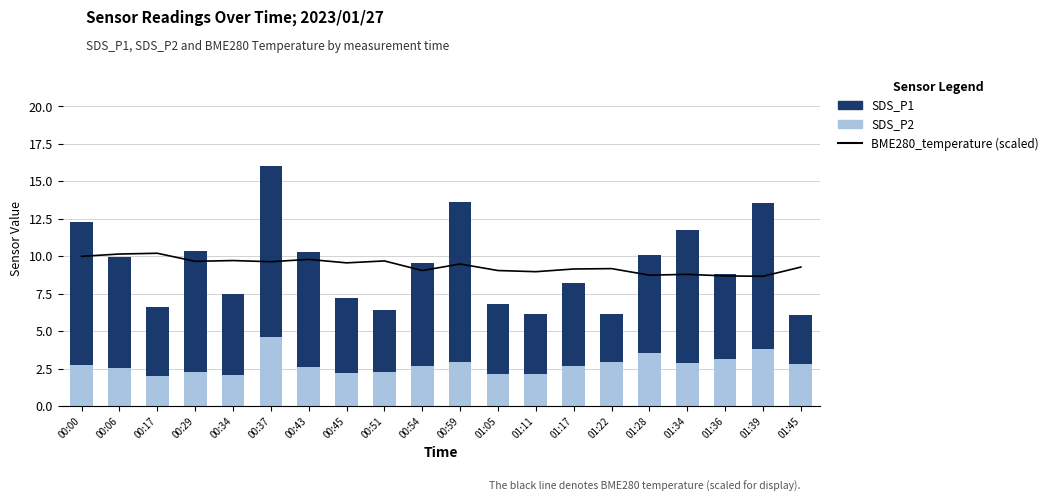

The value of SDS_P1 at 00:59 is 14.7. True or false?

False